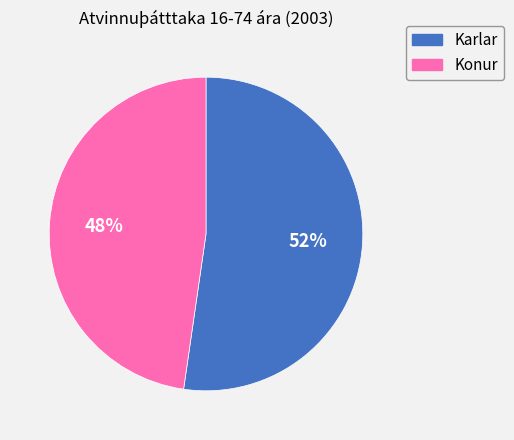

Is the sum of Karlar and Konur greater than half?

Yes